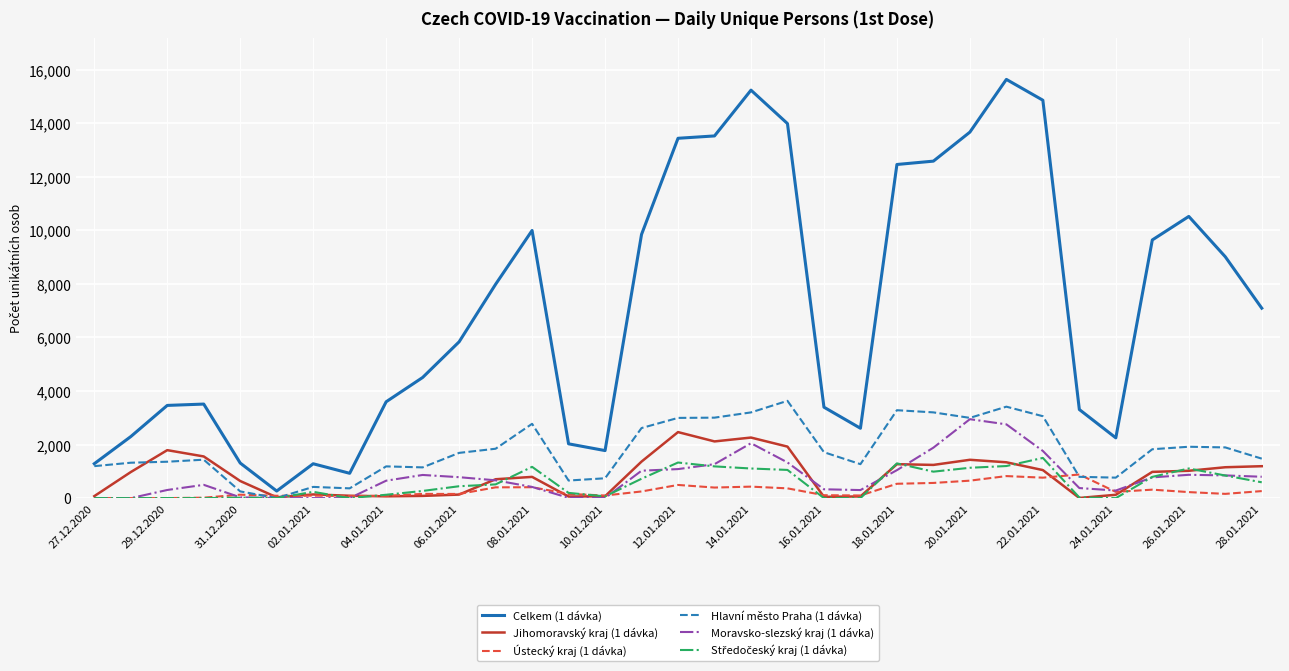

Which series has the largest total across all categories?

Celkem (1 dávka)